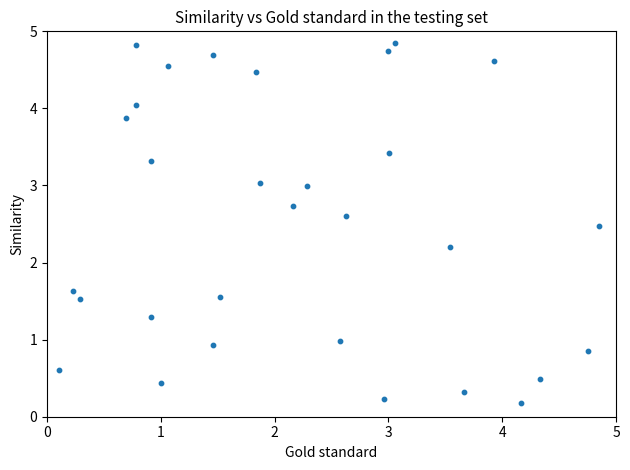

What Y value in the scatter plot is closest to 2?

2.2